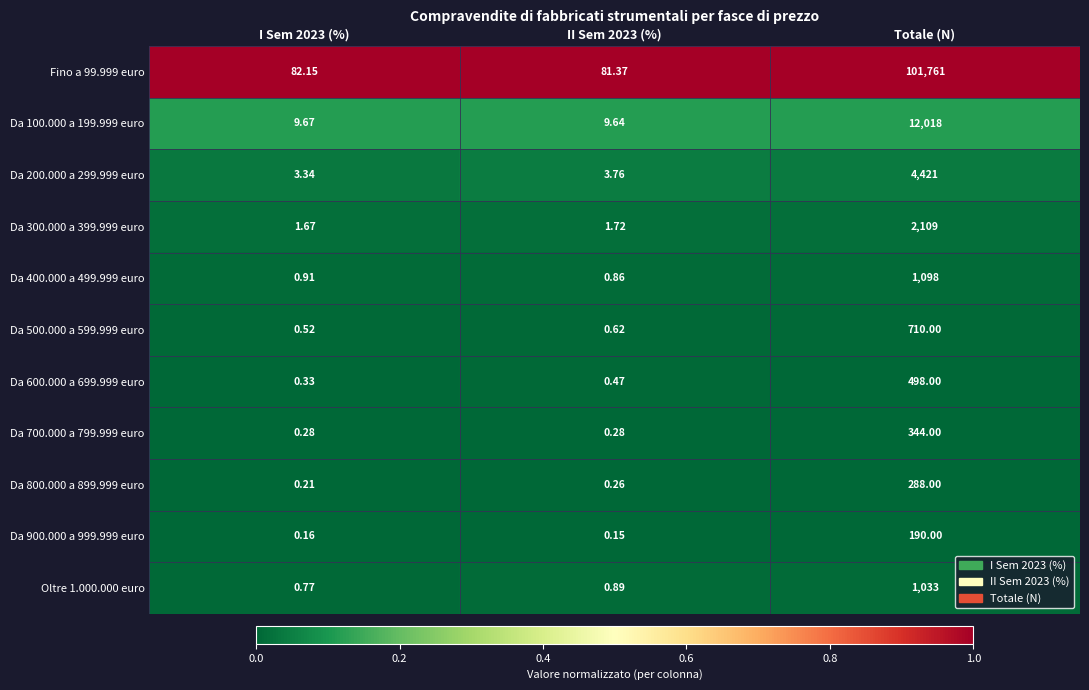

Which label corresponds to the largest value in the chart?

Totale (N)